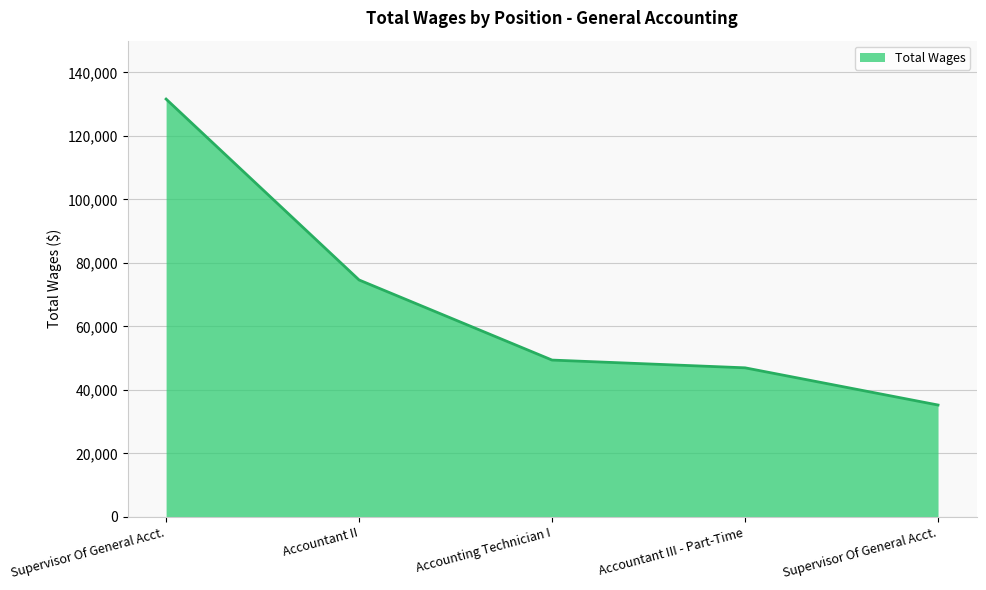

What is the smallest value displayed?

35214